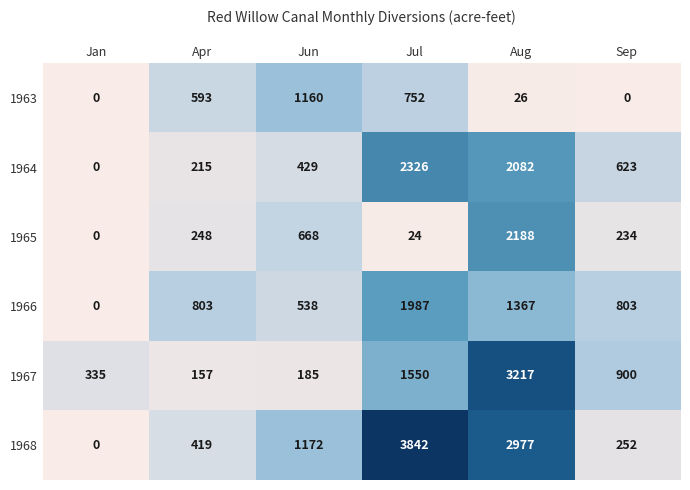

Which series has the largest total across all categories?

1968